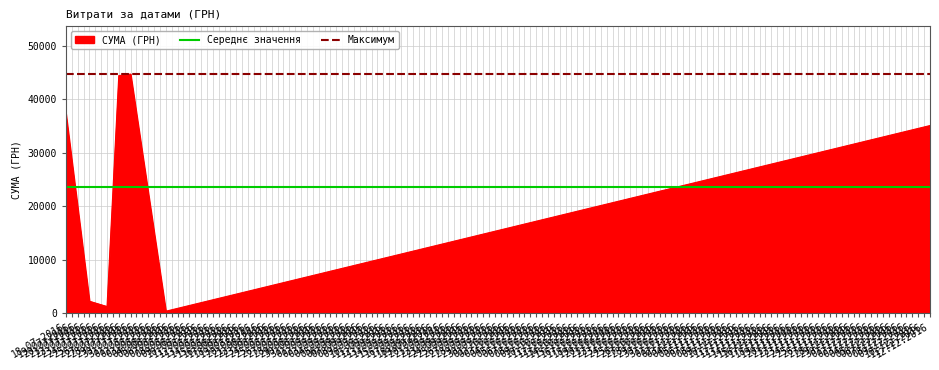

Which series has the largest range (max minus min)?

СУМА (ГРН)